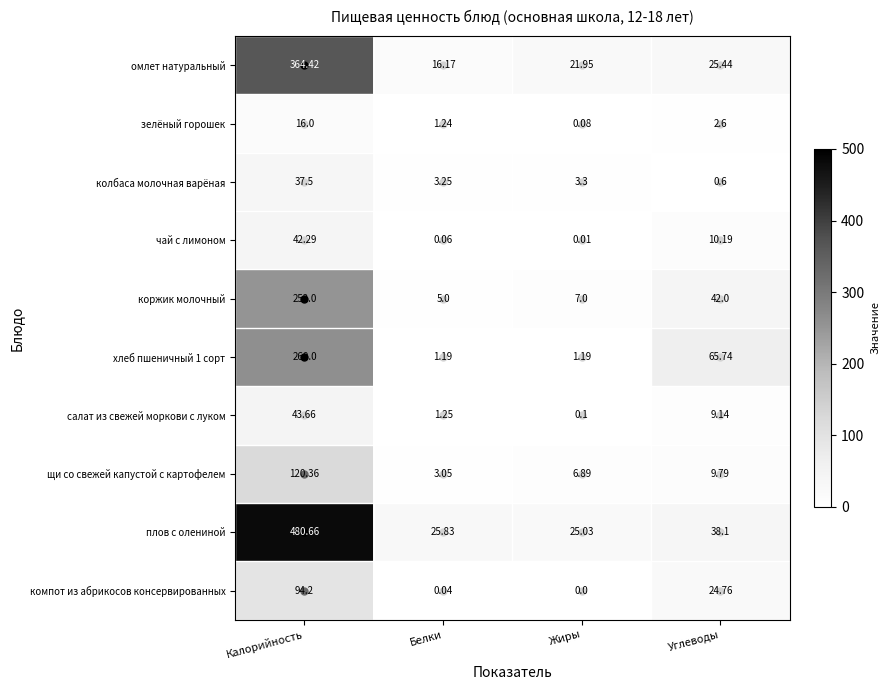

At how many categories does at least one series exceed 190?

1